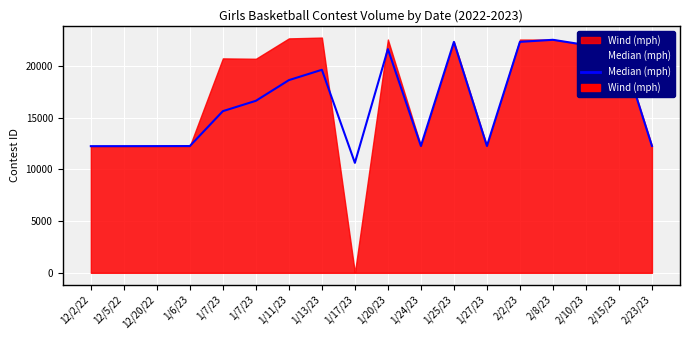

Between 1/24/23 and 1/25/23, which is larger?

1/25/23